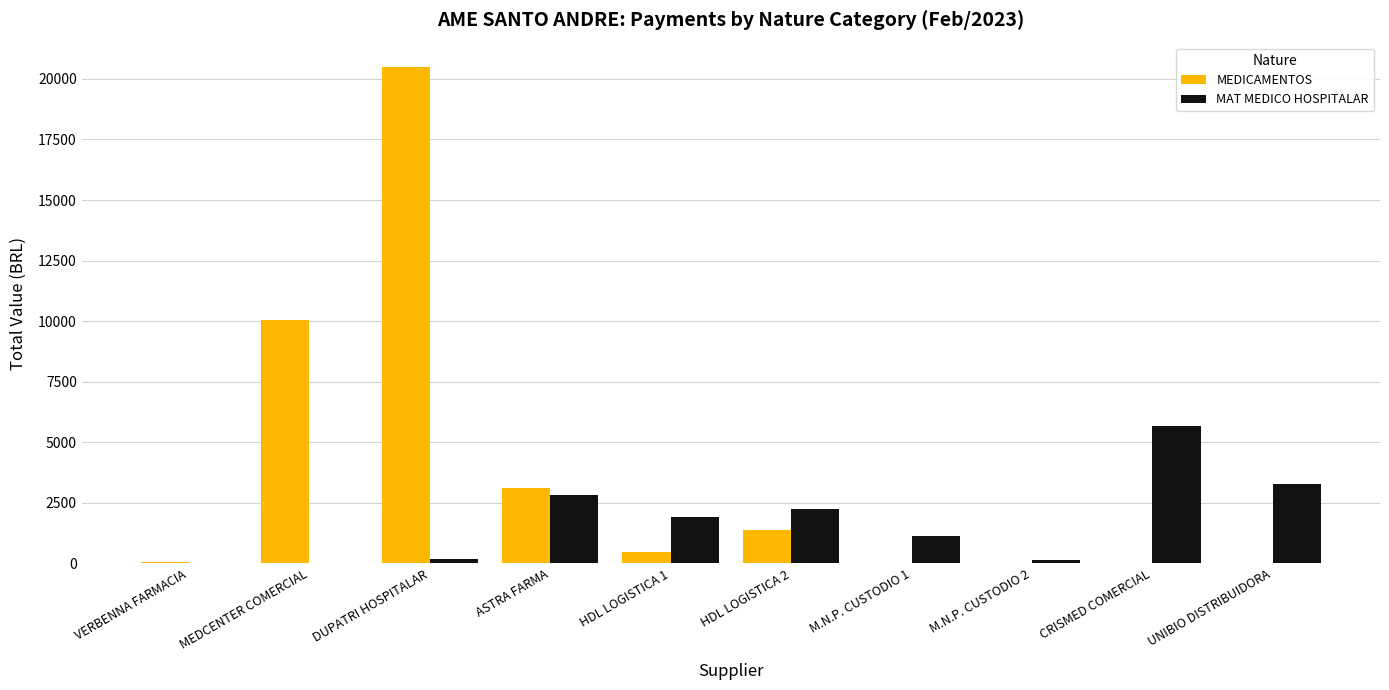

Which series has the largest total across all categories?

MEDICAMENTOS